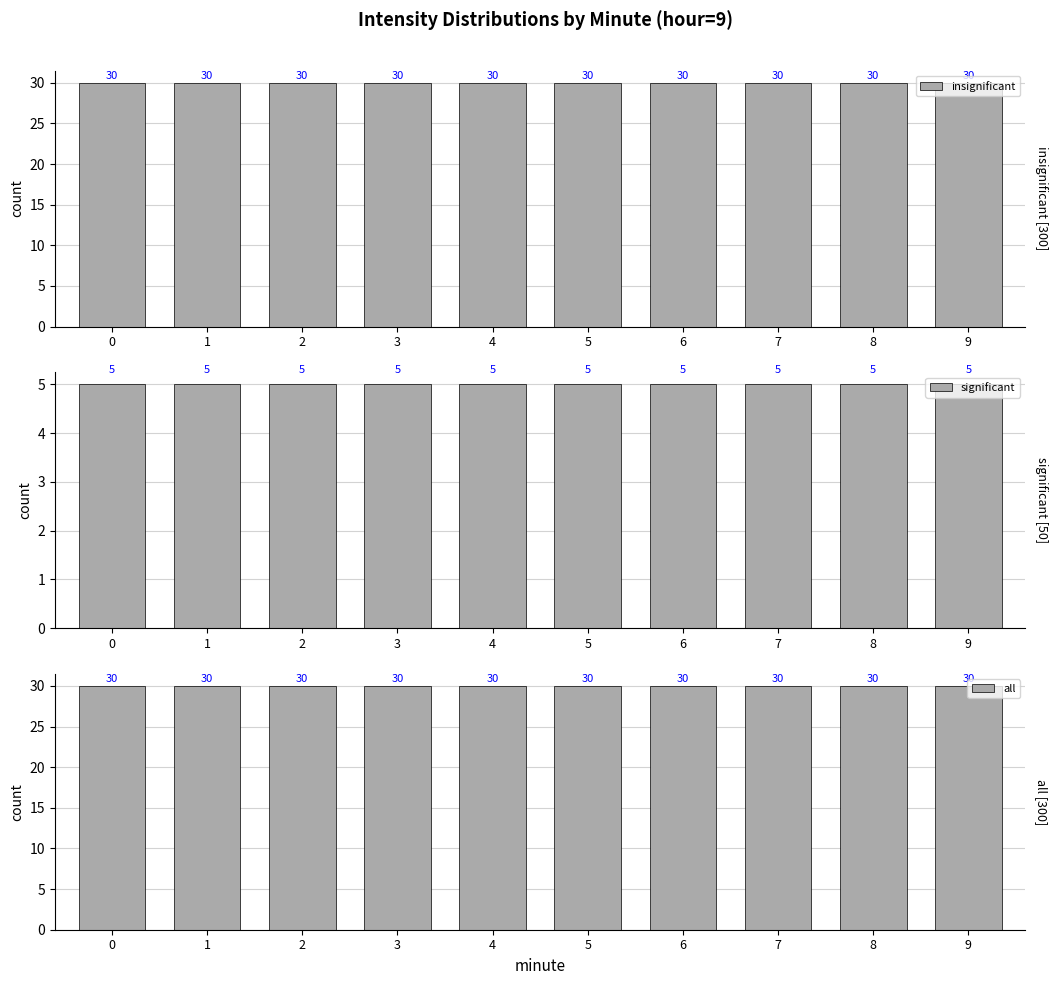

What is the average value of the insignificant series?

30